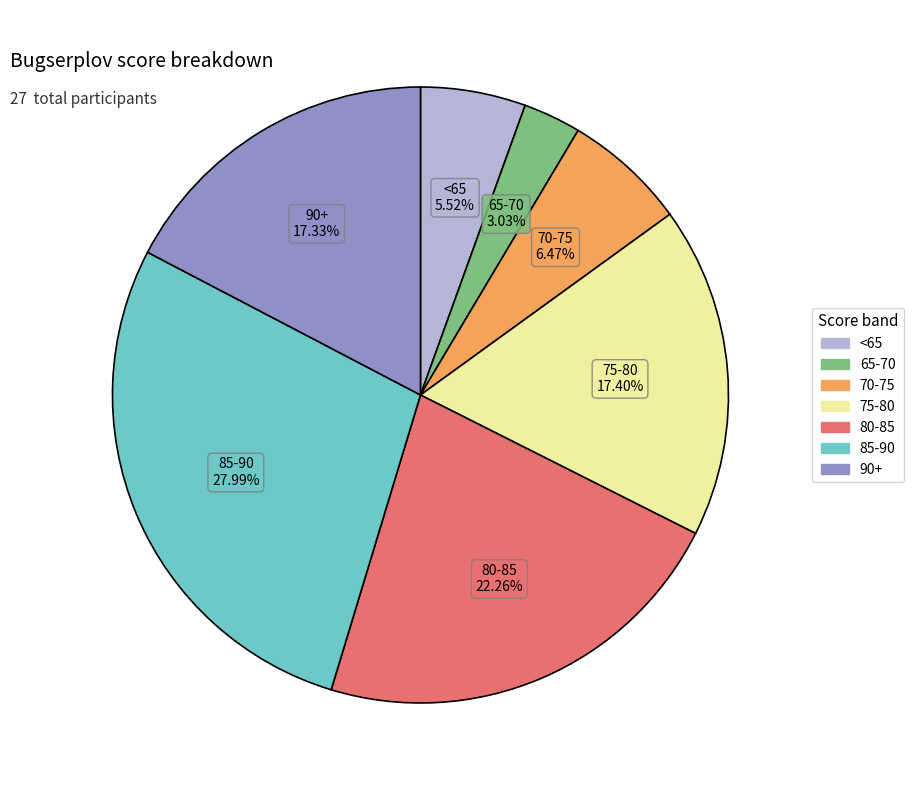

Does any single category account for the majority?

No